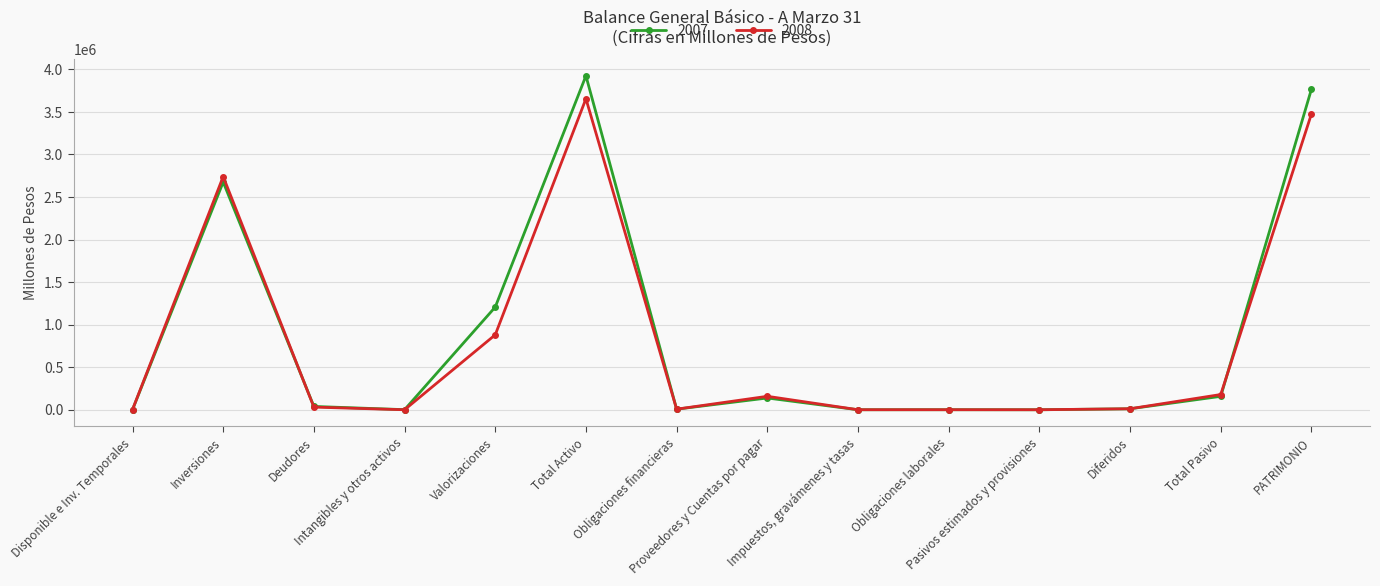

How many series are shown in this chart?

2